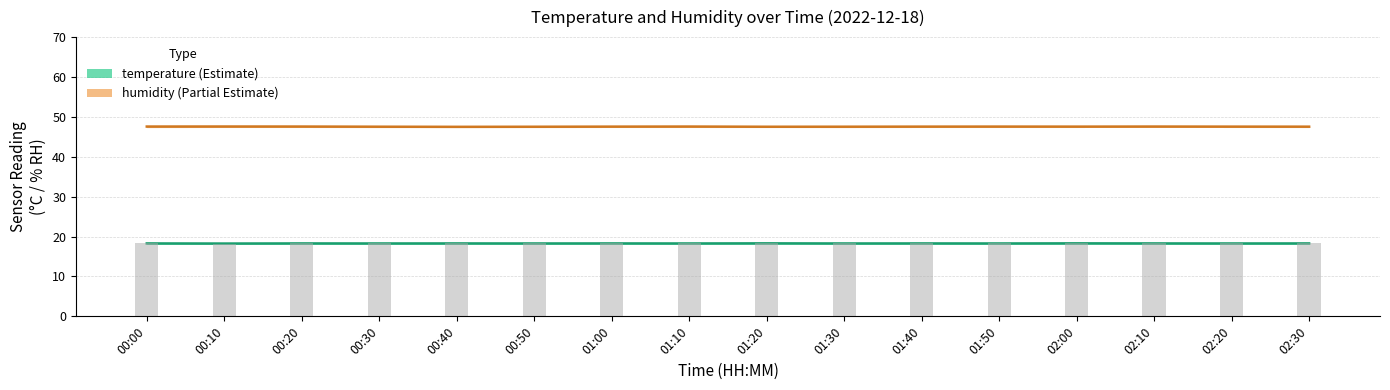

At which label is temperature closest to 18?

00:10